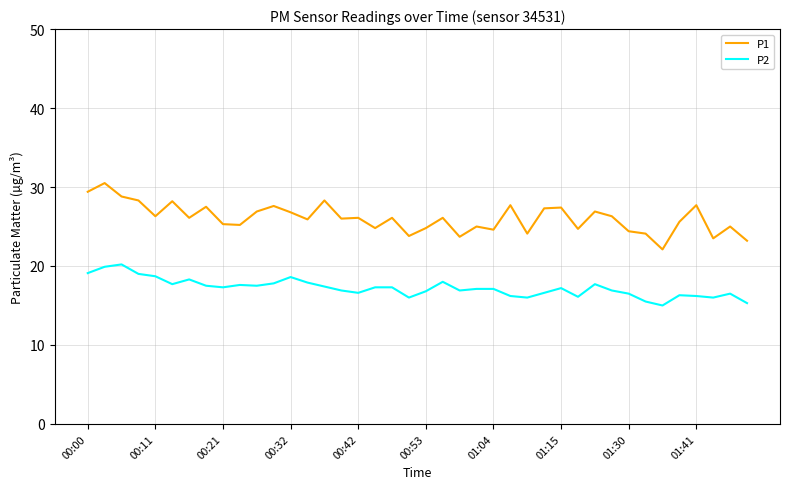

How many distinct data groups are displayed?

2